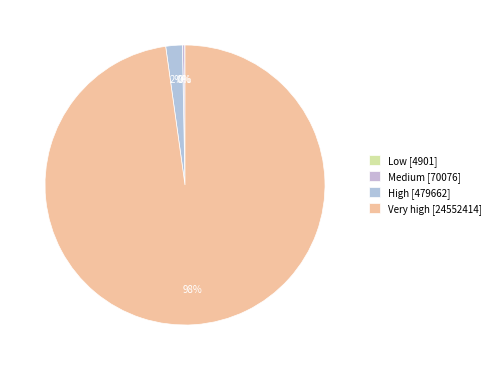

Does Medium represent more than half of the total?

No